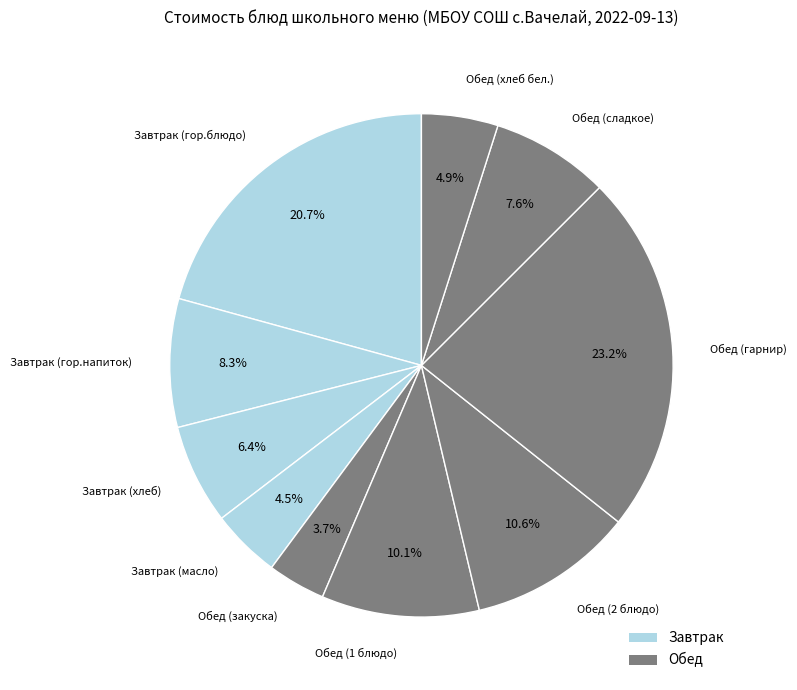

To the nearest percent, what is the difference between the largest and smallest slice percentages?

19%